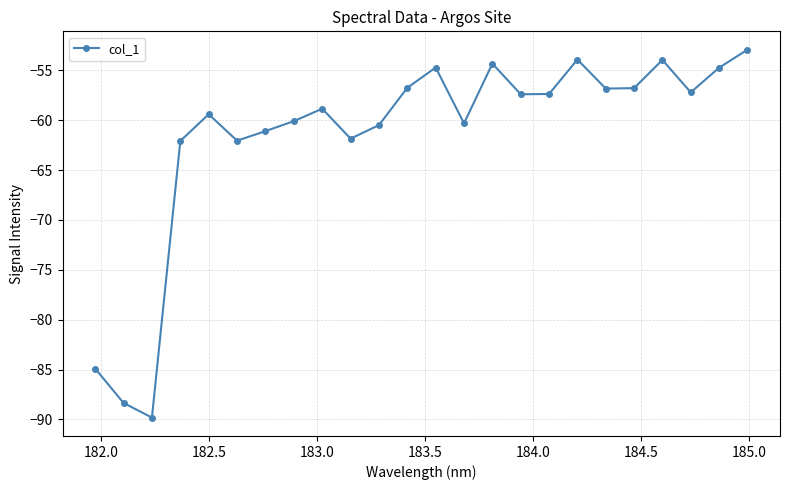

What is the sum of all values?

-1476.3